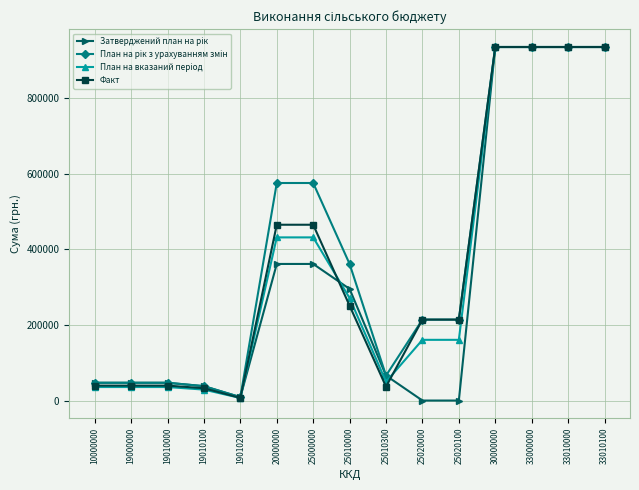

The value of Факт at 20000000 is 464618.5. True or false?

True